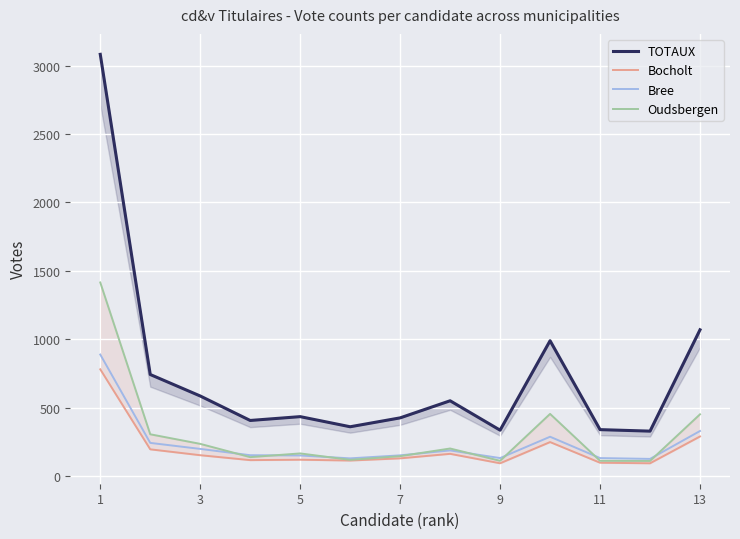

What is the minimum value for Bree?

125